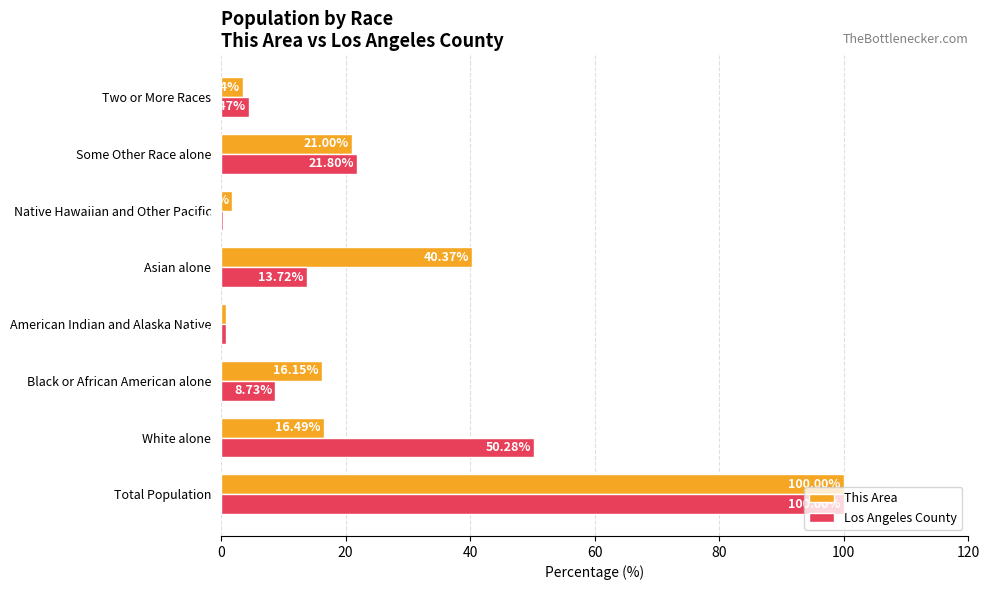

At which label is Los Angeles County closest to 50?

White alone